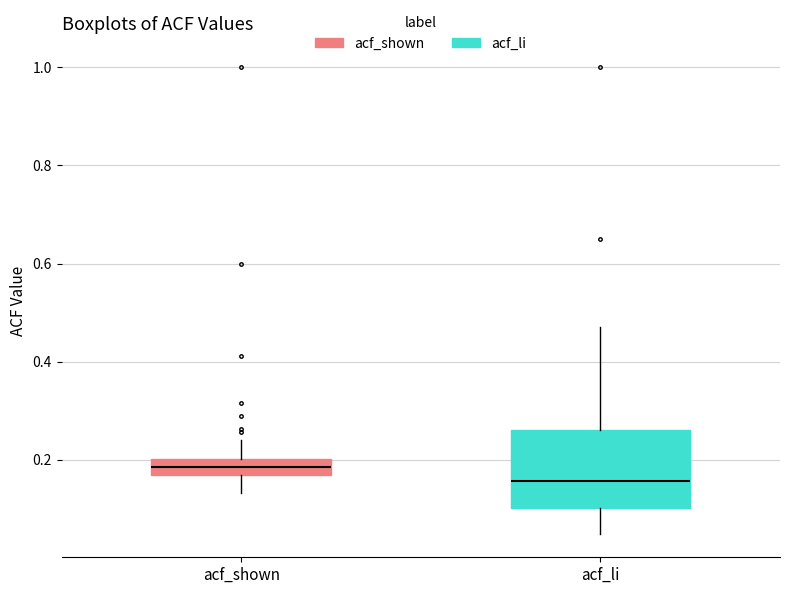

Reading left to right, read every box against the y-axis: the position of its median line, the range the box covers, and the ends of its whiskers. The values are not printed on the chart, so give them approximately, as read against the axis.

acf_shown: median 0.18 (inside the box), box 0.18 to 0.20, whiskers 0.14 to 0.24
acf_li: median 0.16, box 0.10 to 0.26, whiskers 0.04 to 0.48